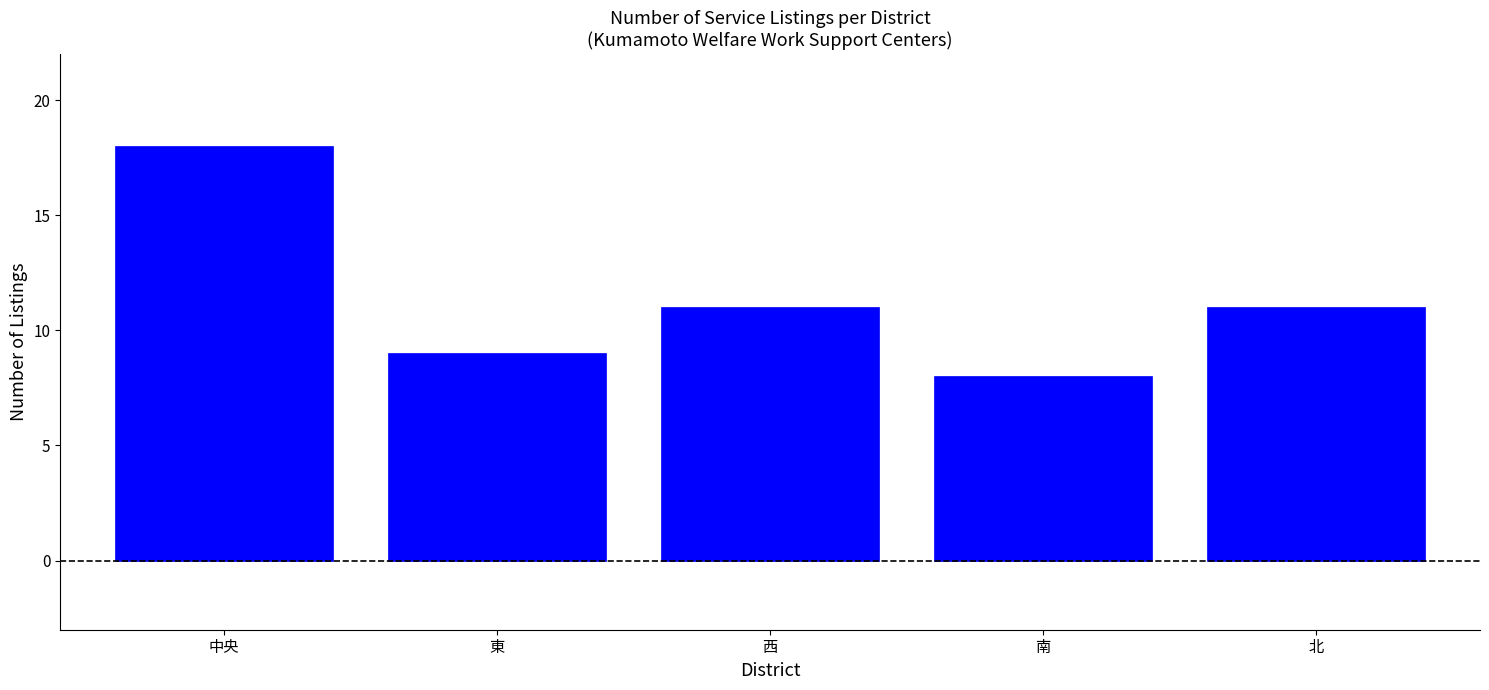

Reading left to right, transcribe all the data shown in this chart.

中央=18	東=9	西=11	南=8	北=11